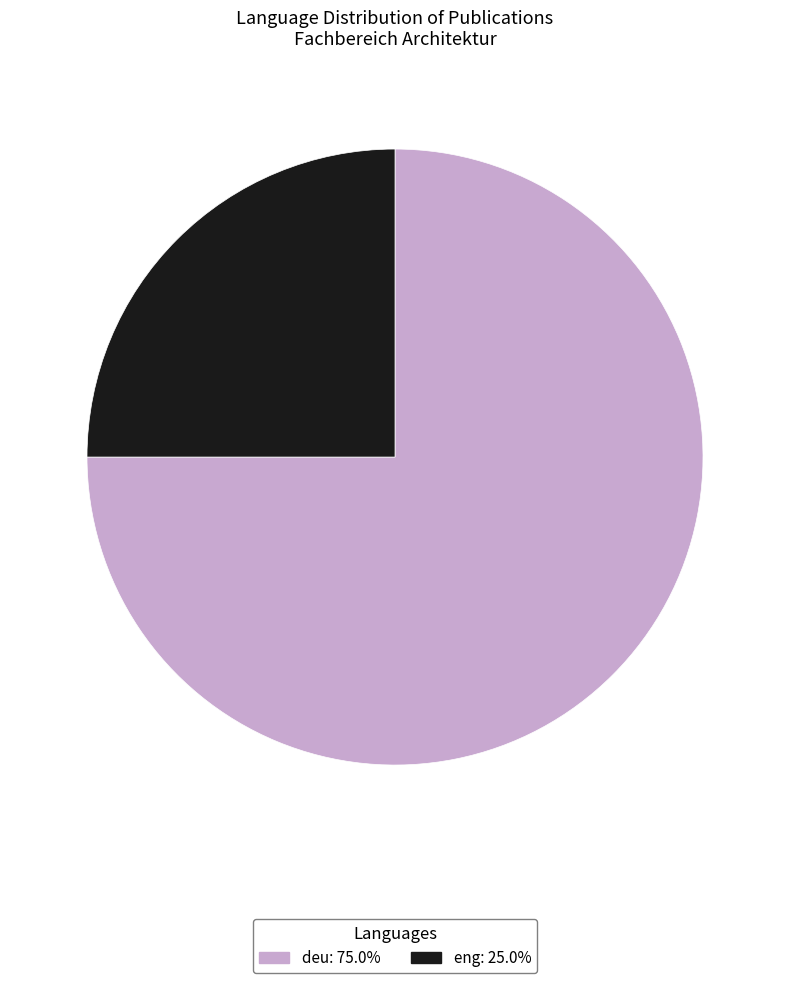

How many segments does this pie chart have?

2